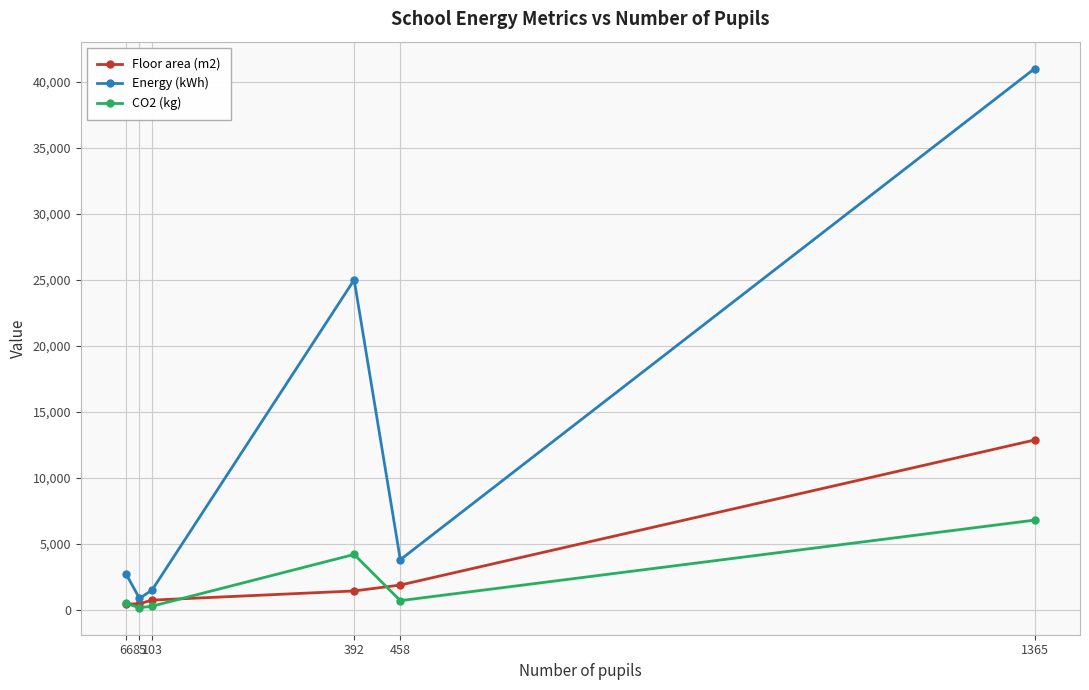

True or false: CO2 (kg) and Energy (kWh) intersect in this chart.

False